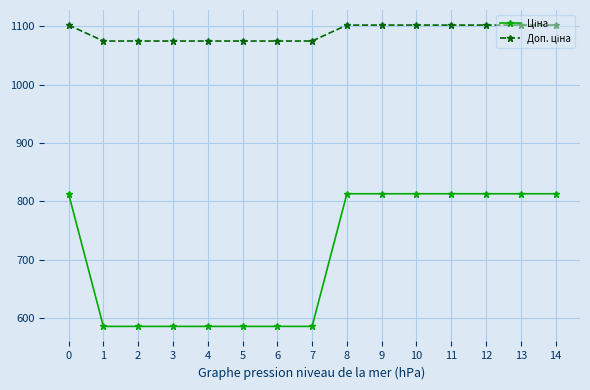

What is the smallest value displayed?

586.0